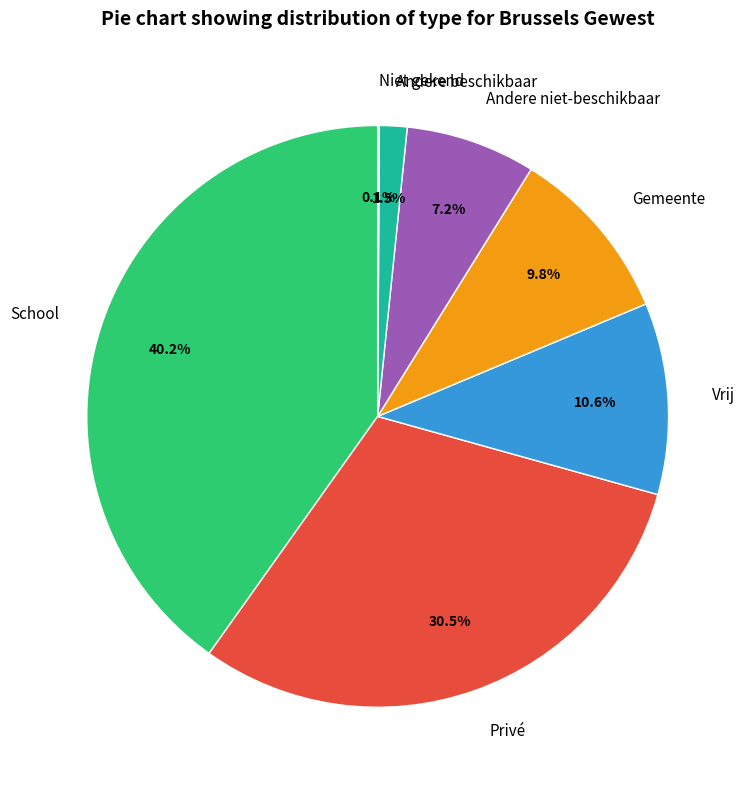

Which has a higher value, Andere niet-beschikbaar or Privé?

Privé